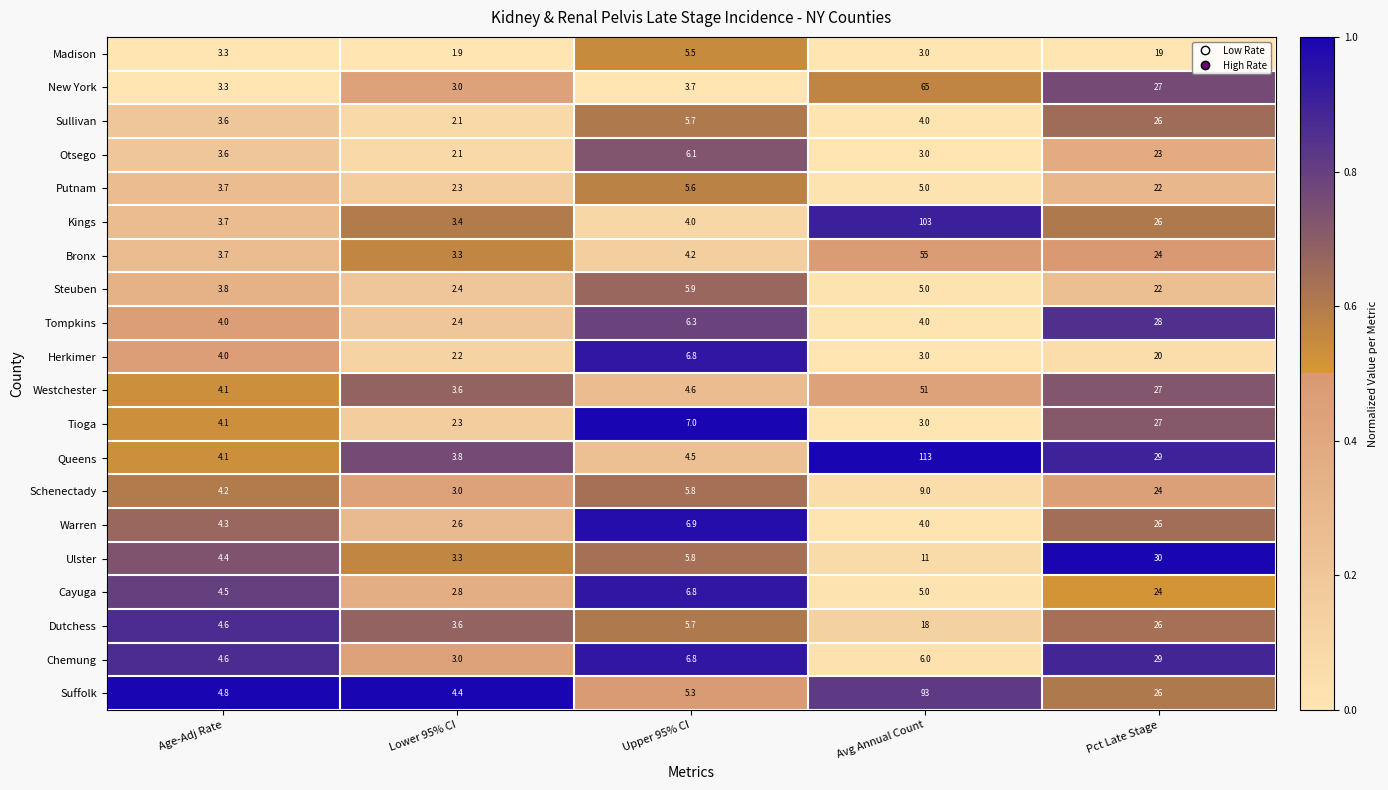

Which series changed the most between Age-Adj Rate and Pct Late Stage?

Ulster